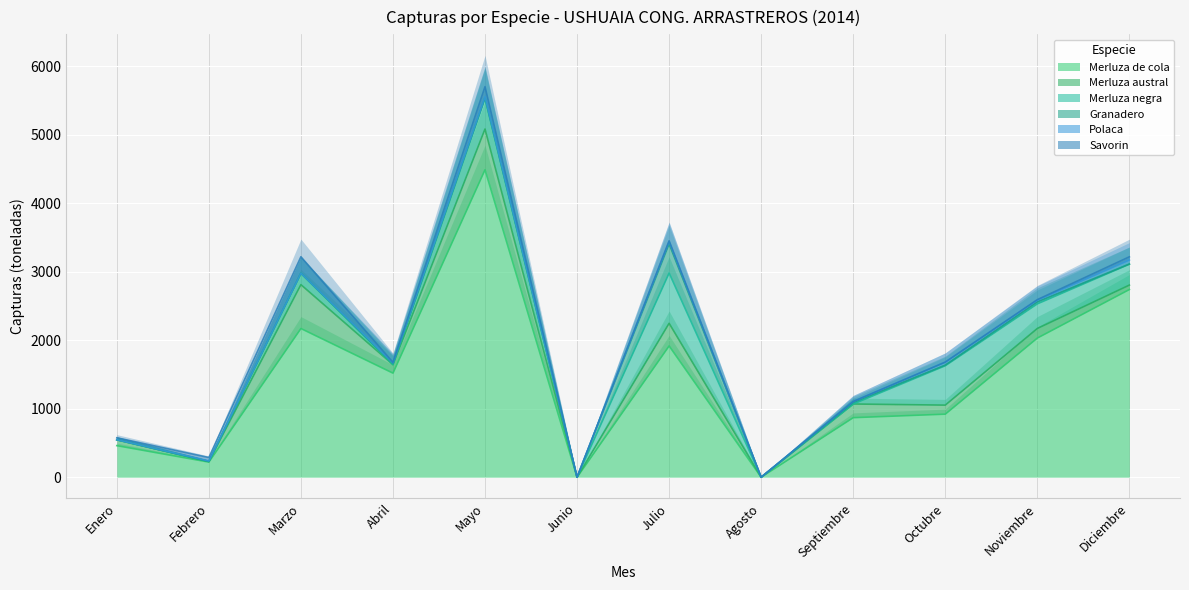

What position from the right is Febrero?

11